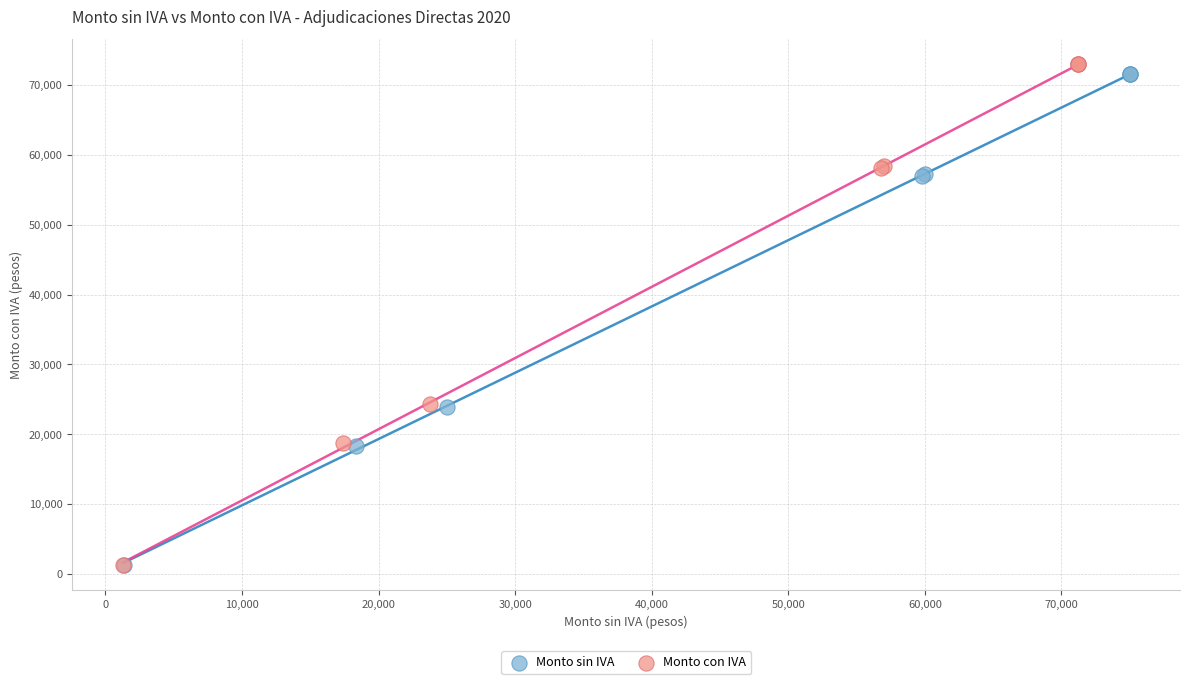

Which series has the largest Y range (max minus min)?

Monto con IVA